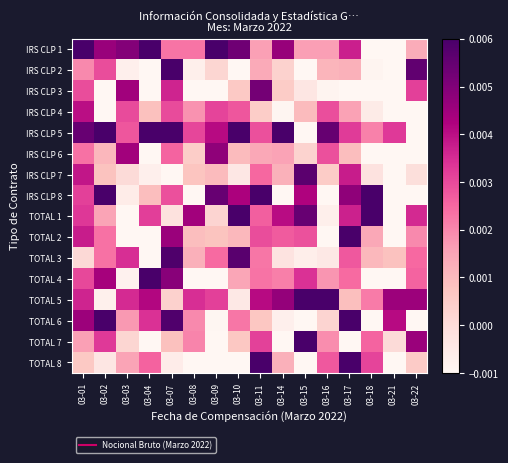

Between 03-17 and 03-18, which series saw the biggest shift?

TOTAL 6